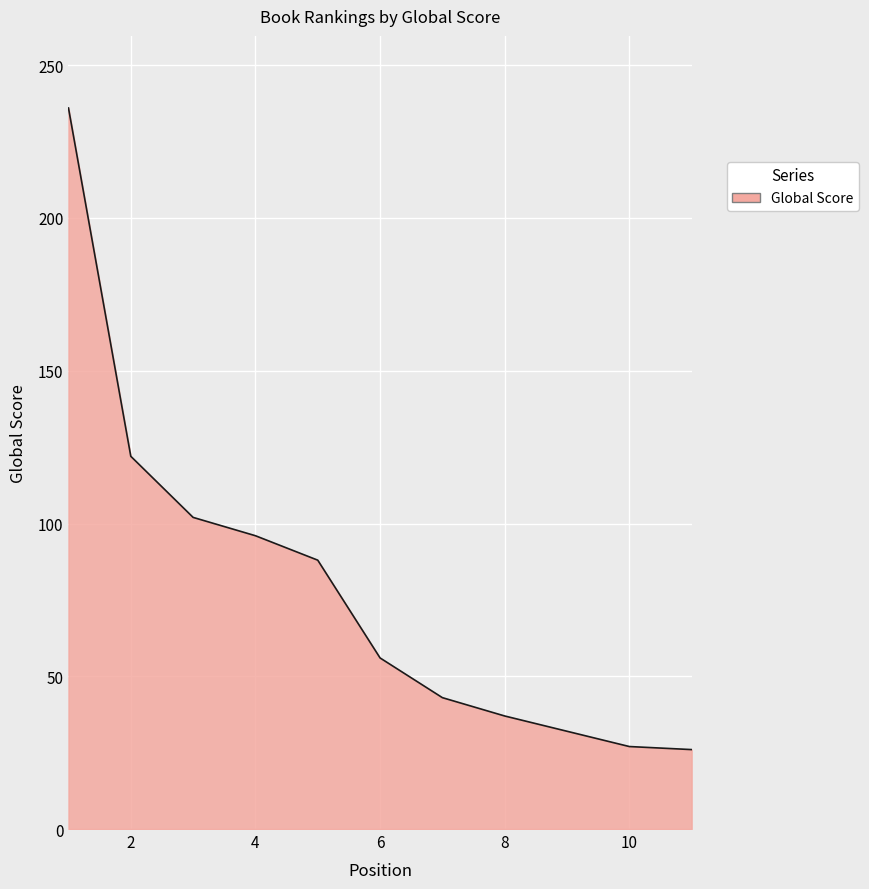

What is the minimum value shown in the chart?

26